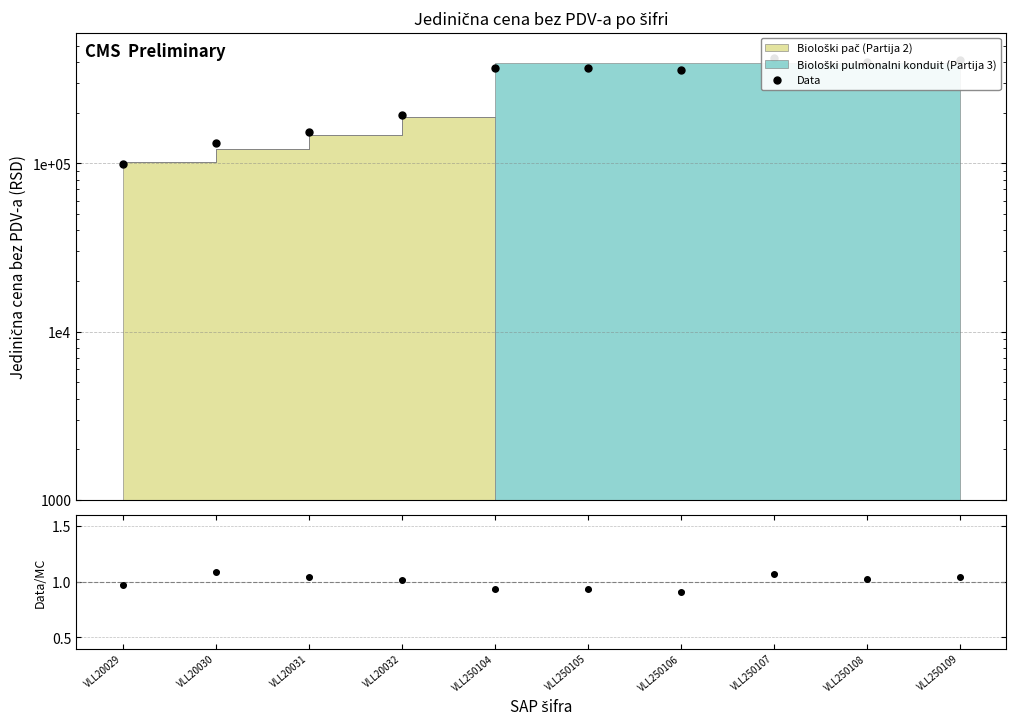

Reading left to right, transcribe all the data shown in this chart.

99757.5	132065.4	153742.1	193183.1	367732.4	367730.4	359997.4	423820.6	402886.1	411333.6